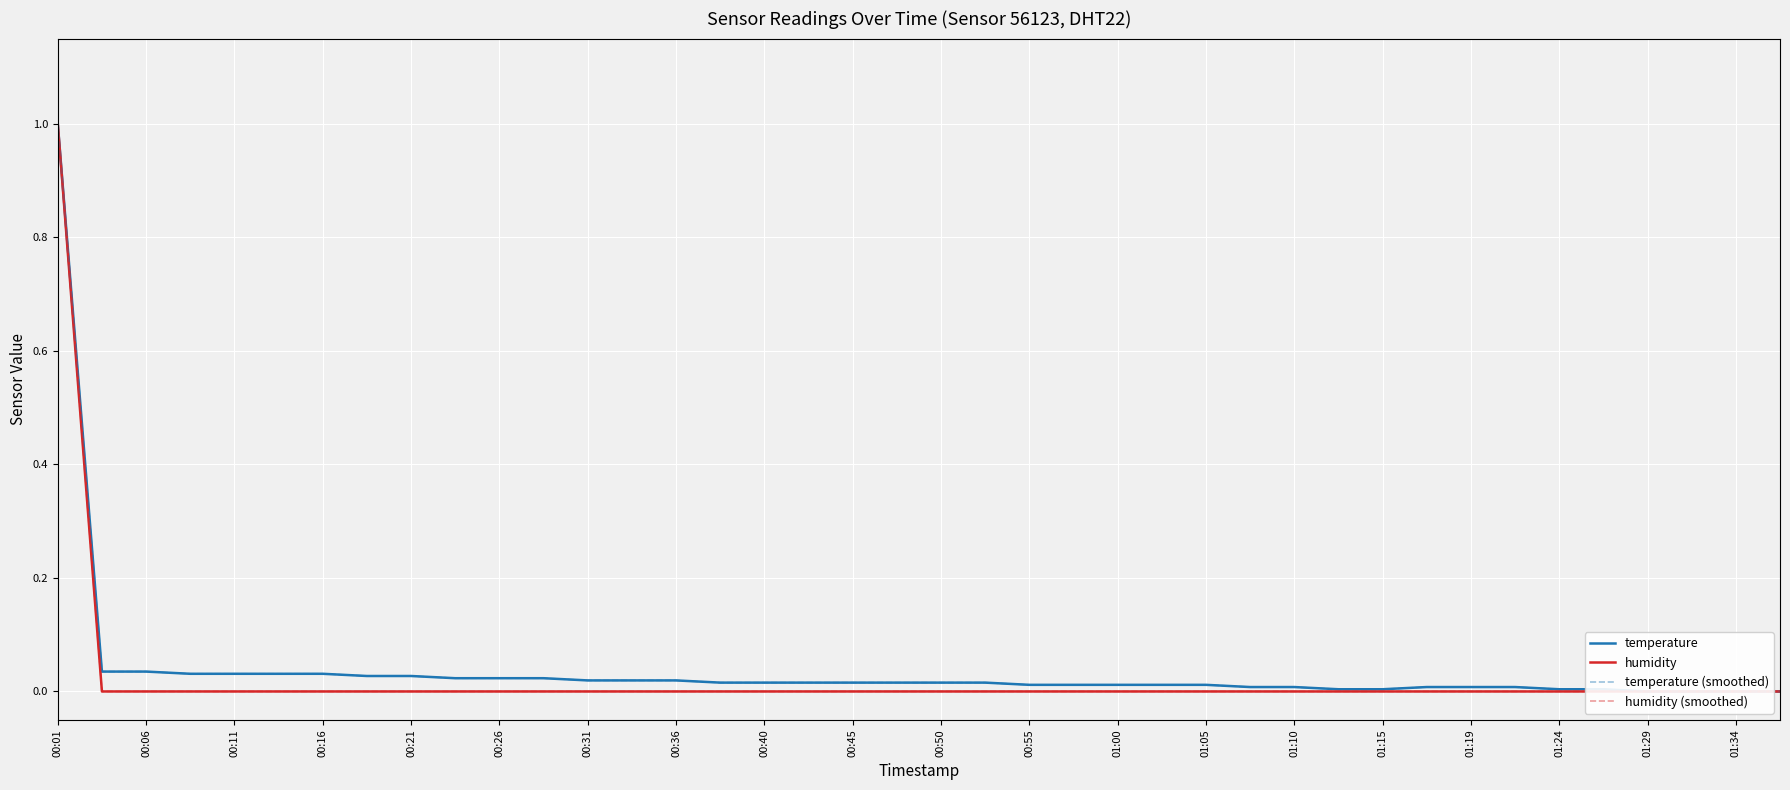

Reading right to left, what are all the values shown in this chart?

temperature: 0.0	0.0	0.0	0.0	0.0	0.0	0.0	0.0	0.0	0.0	0.0	0.0	0.0	0.0	0.0	0.0	0.0	0.0	0.0	0.0	0.0	0.0	0.0	0.0	0.0	0.0	0.0	0.0	0.0	0.0	0.0	0.0	0.0	0.0	0.0	0.0	0.0	0.0	0.0	1.0
humidity: 0.0	0.0	0.0	0.0	0.0	0.0	0.0	0.0	0.0	0.0	0.0	0.0	0.0	0.0	0.0	0.0	0.0	0.0	0.0	0.0	0.0	0.0	0.0	0.0	0.0	0.0	0.0	0.0	0.0	0.0	0.0	0.0	0.0	0.0	0.0	0.0	0.0	0.0	0.0	1.0
temperature (smoothed): 0.0	0.0	0.0	0.0	0.0	0.0	0.0	0.0	0.0	0.0	0.0	0.0	0.0	0.0	0.0	0.0	0.0	0.0	0.0	0.0	0.0	0.0	0.0	0.0	0.0	0.0	0.0	0.0	0.0	0.0	0.0	0.0	0.0	0.0	0.0	0.0	0.0	0.0	0.0	1.0
humidity (smoothed): 0.0	0.0	0.0	0.0	0.0	0.0	0.0	0.0	0.0	0.0	0.0	0.0	0.0	0.0	0.0	0.0	0.0	0.0	0.0	0.0	0.0	0.0	0.0	0.0	0.0	0.0	0.0	0.0	0.0	0.0	0.0	0.0	0.0	0.0	0.0	0.0	0.0	0.0	0.0	1.0